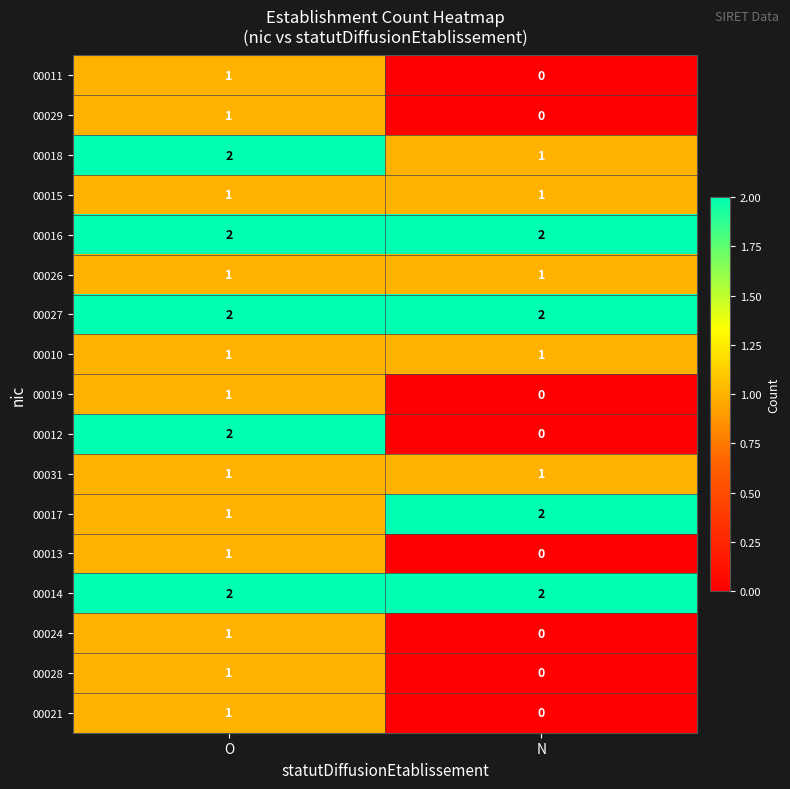

At which category is the sum across all series the highest?

O